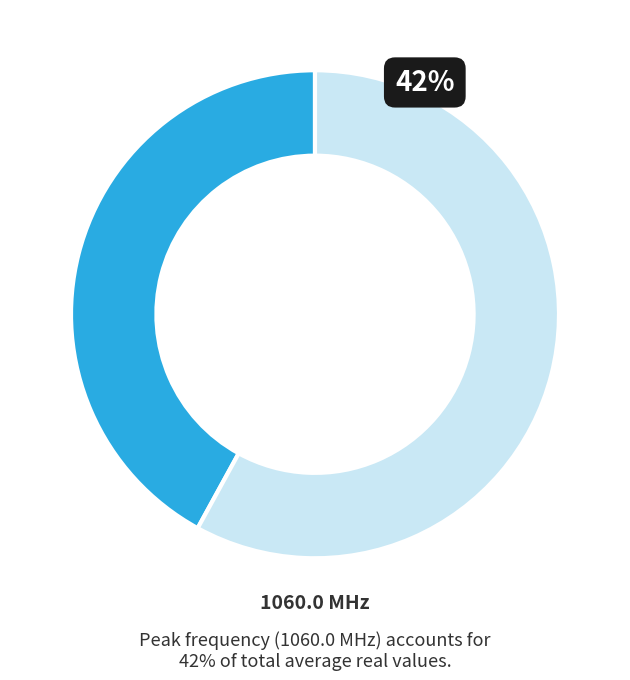

Count the number of slices in the pie.

2